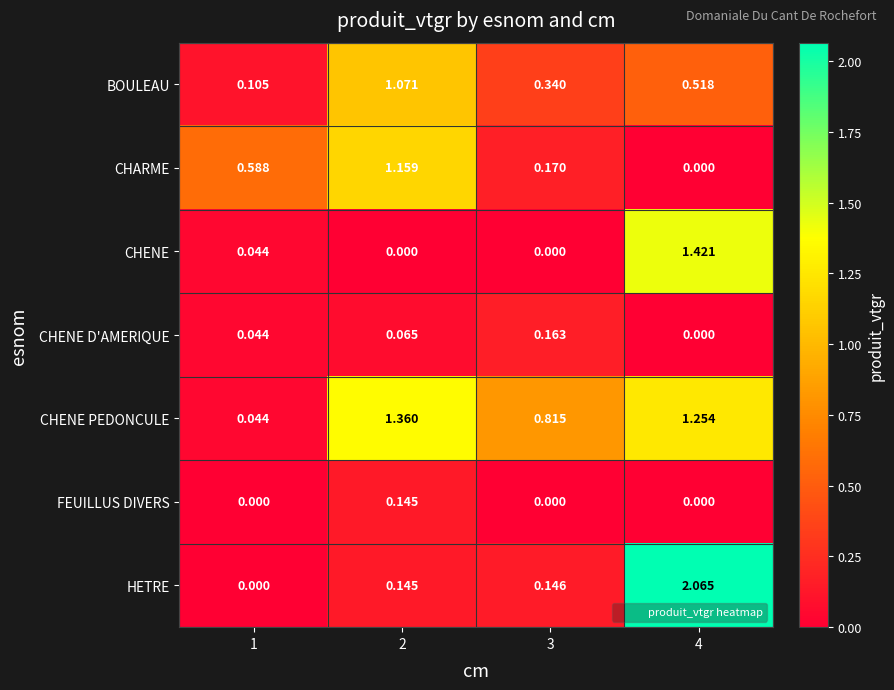

At which category is the sum across all series the highest?

4